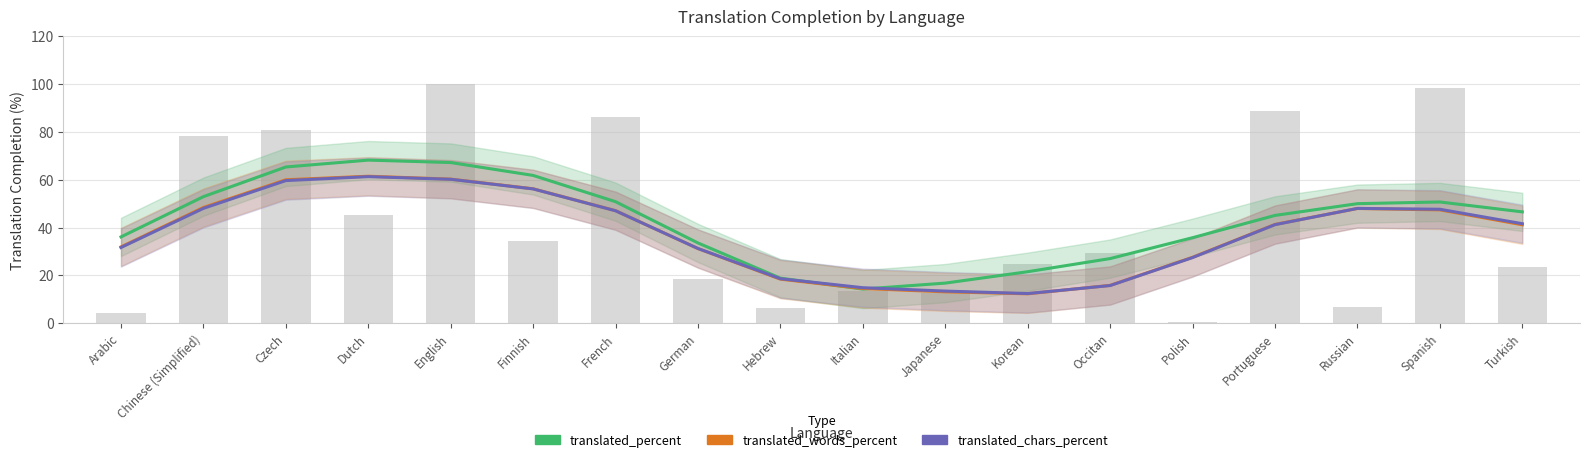

What is the difference between the highest and lowest values at Spanish?

3.3